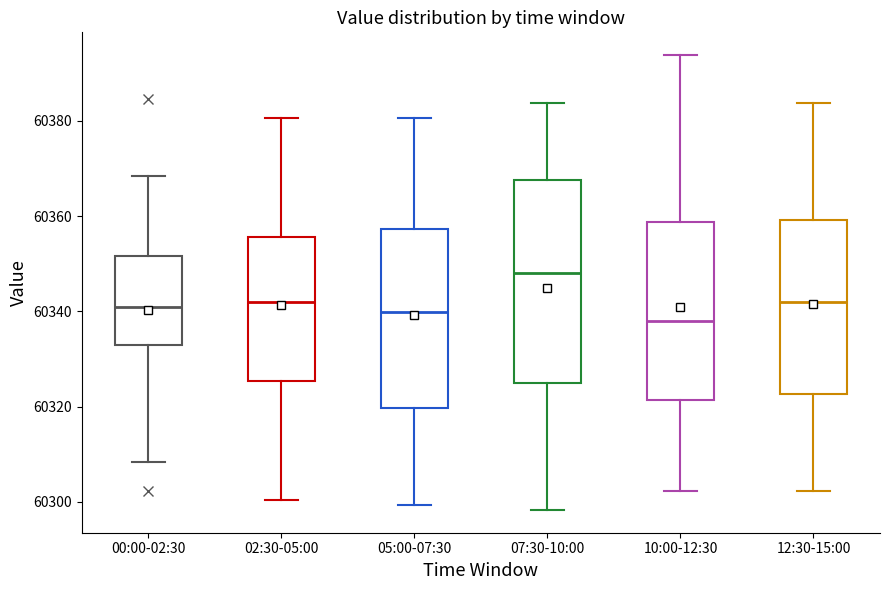

Which box's median line is the lowest?

10:00-12:30